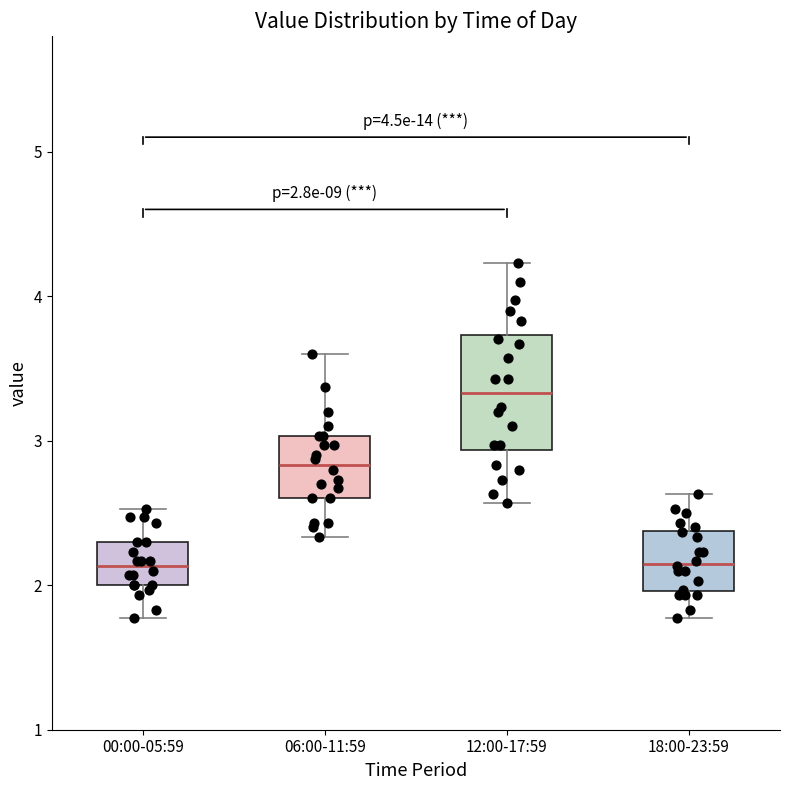

Comparing the boxes themselves (not the whiskers), which one is the tallest?

12:00-17:59